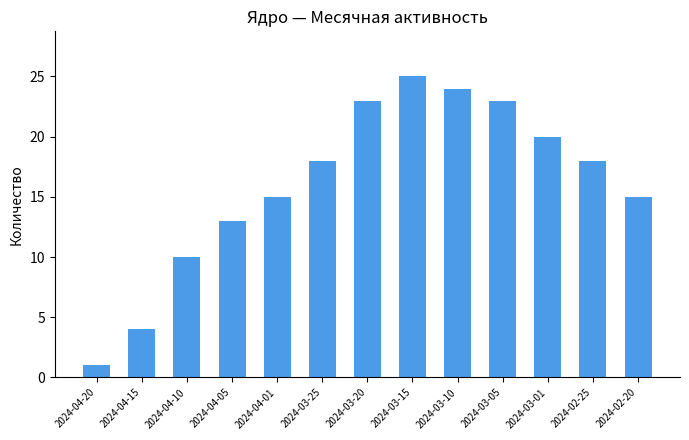

What is the minimum value shown in the chart?

1